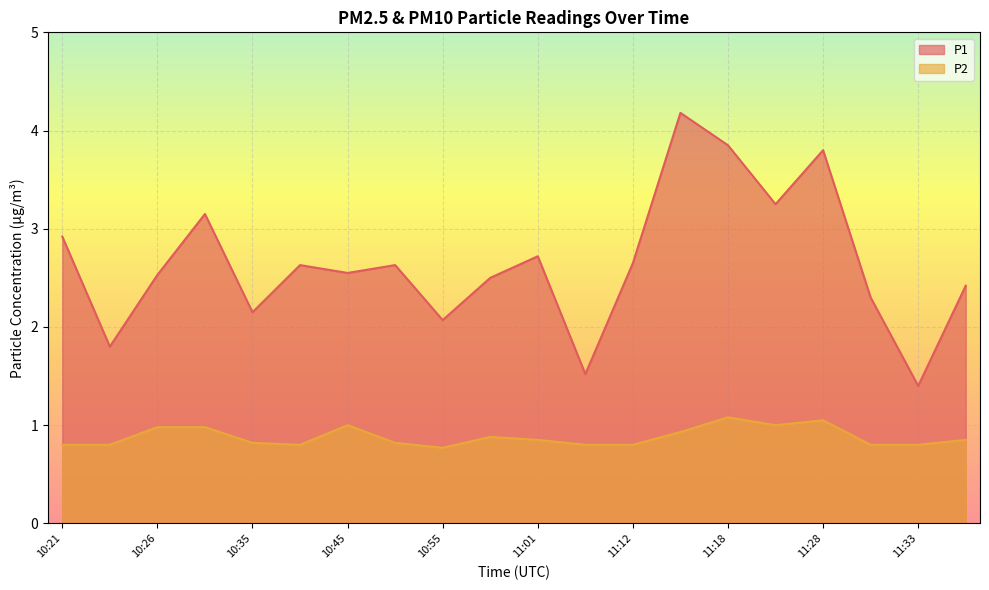

How many lines are shown in the chart?

2